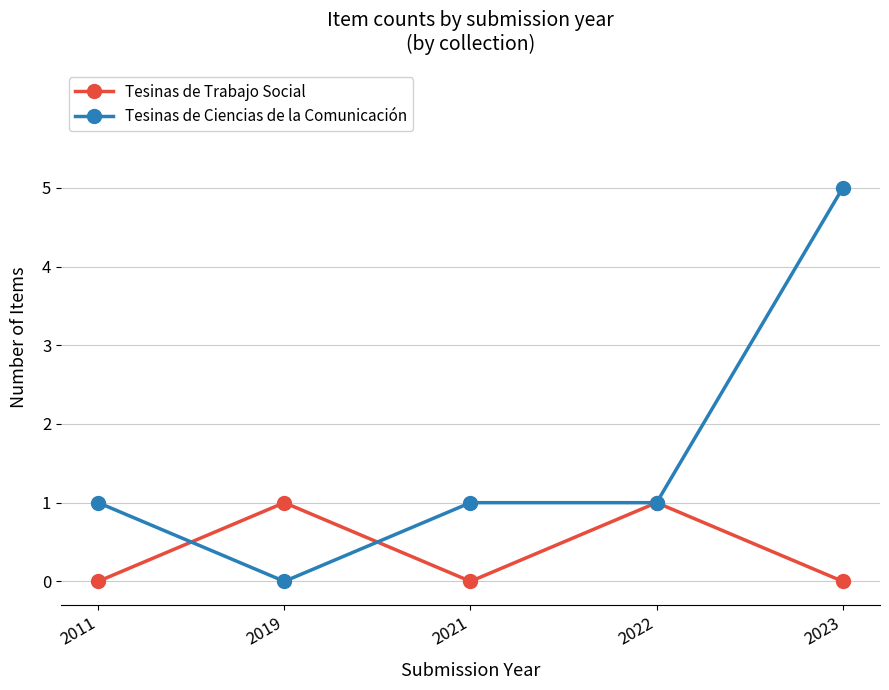

Reading left to right, extract all data points from this chart.

Tesinas de Trabajo Social: 2011=0	2019=1	2021=0	2022=1	2023=0
Tesinas de Ciencias de la Comunicación: 2011=1	2019=0	2021=1	2022=1	2023=5